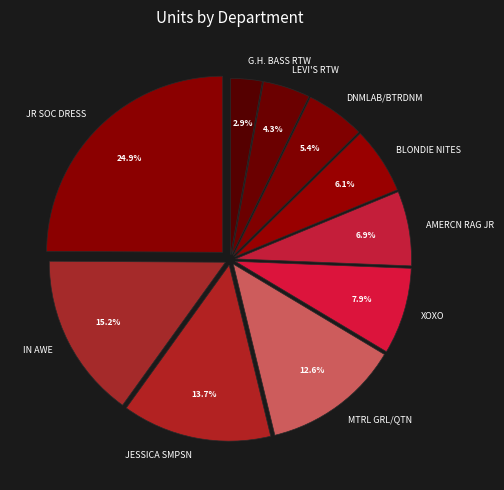

What is the smallest slice in the pie chart?

G.H. BASS RTW